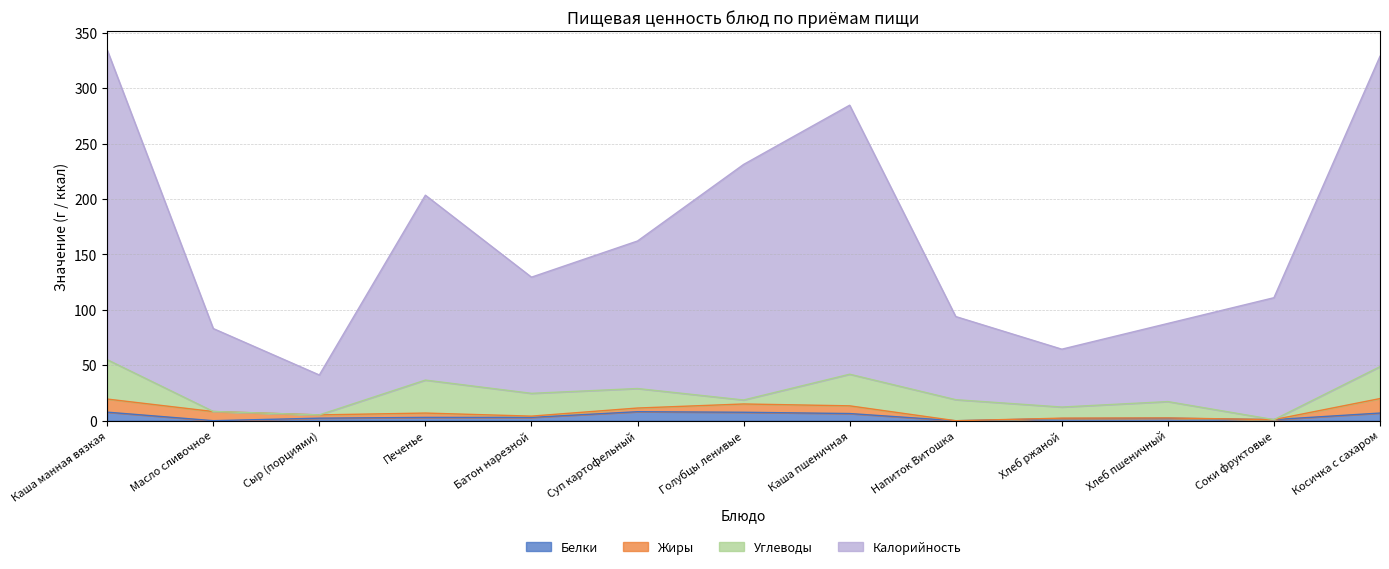

In Калорийность, how many points are lower than both neighbors (excluding endpoints)?

3